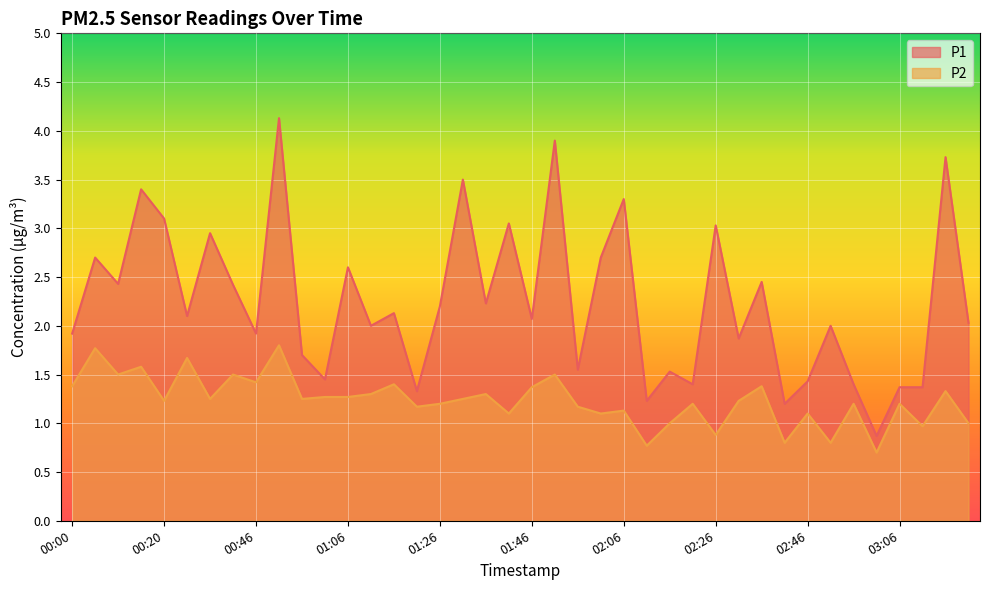

List the labels in order of P1 value, smallest first.

03:01, 02:41, 02:11, 01:21, 03:06, 03:11, 02:21, 02:56, 02:46, 01:01, 02:16, 01:56, 00:56, 02:31, 00:00, 00:46, 01:11, 02:51, 03:21, 01:46, 00:26, 01:16, 01:26, 01:36, 00:41, 00:10, 02:36, 01:06, 00:05, 02:01, 00:36, 02:26, 01:41, 00:20, 02:06, 00:15, 01:31, 03:16, 01:51, 00:51